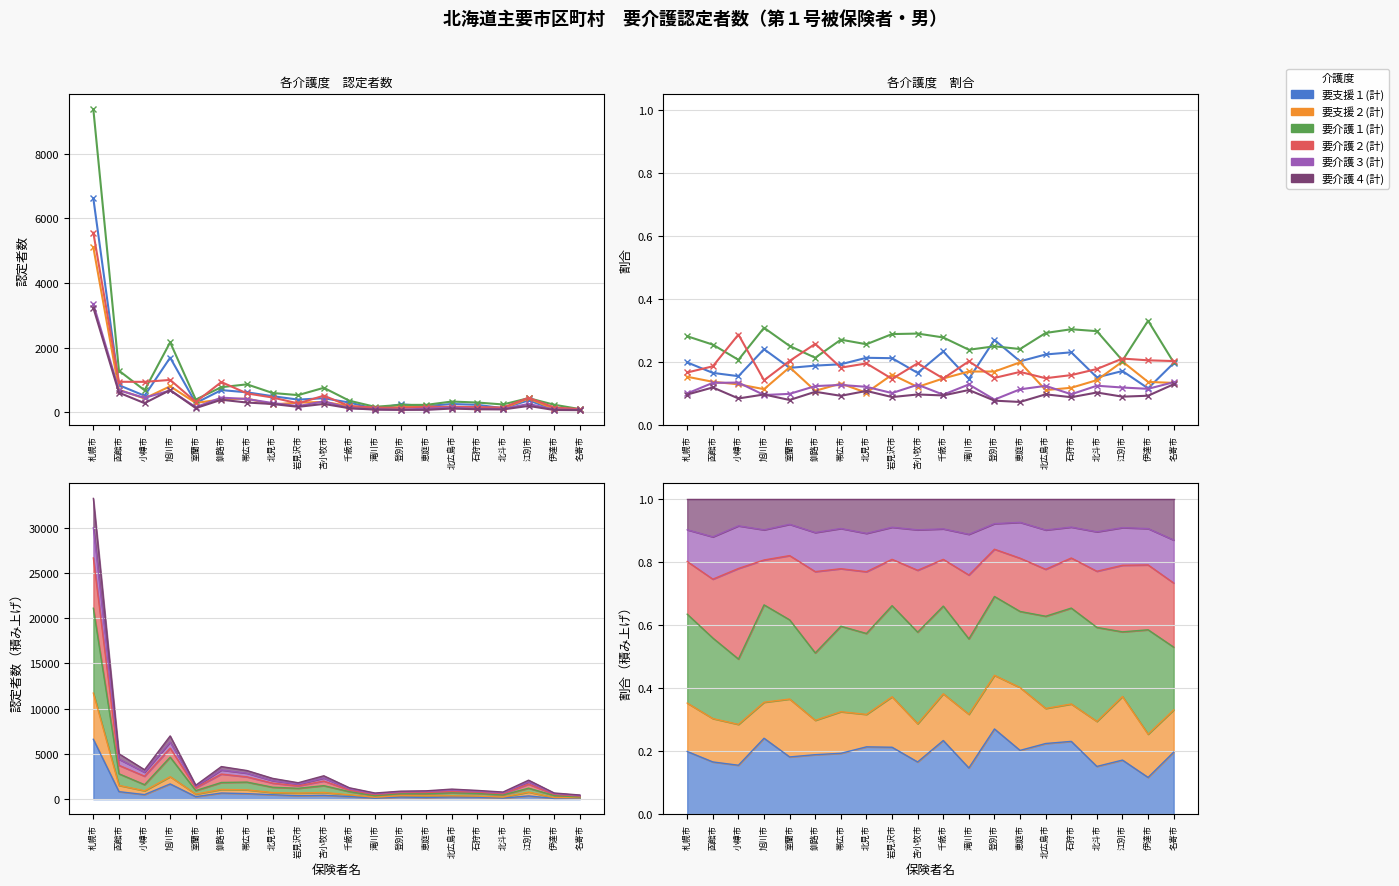

Which series has the largest range (max minus min)?

要支援１(計)